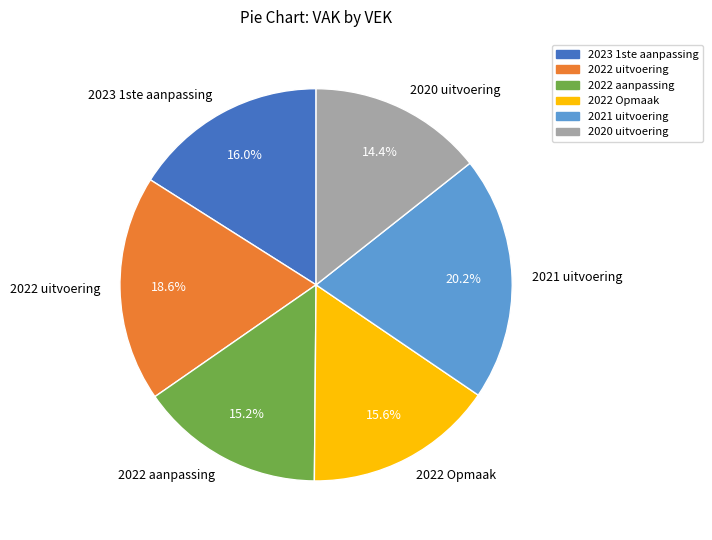

Is there a majority slice in this chart?

No